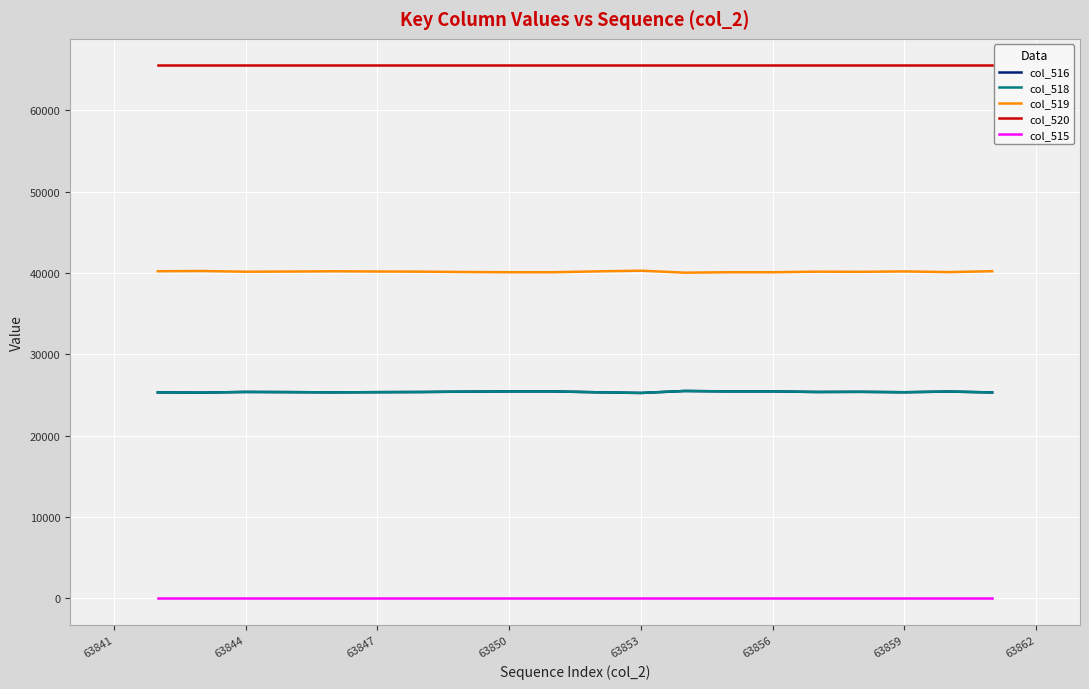

What is the difference between the second highest and minimum values in the col_516 series?

193